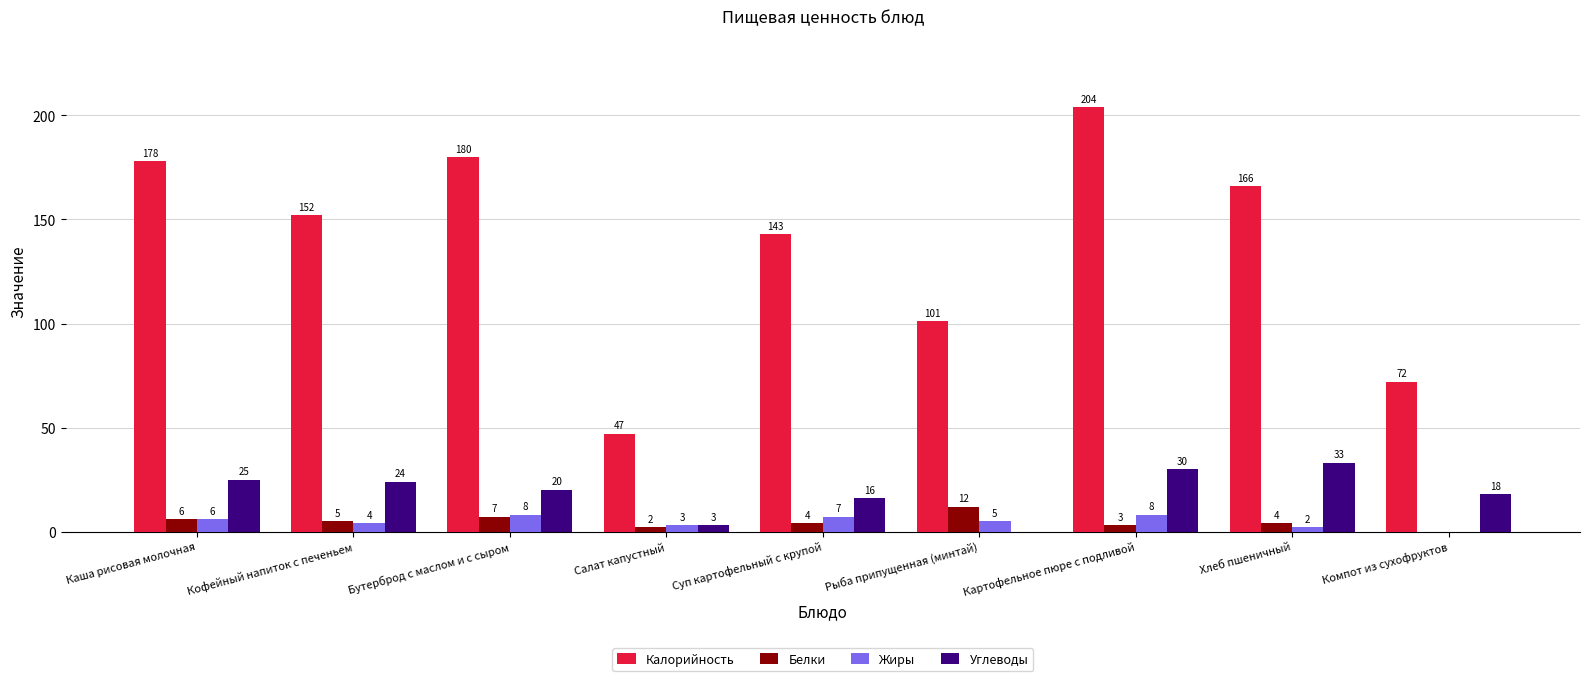

What is the maximum value shown in the chart?

204